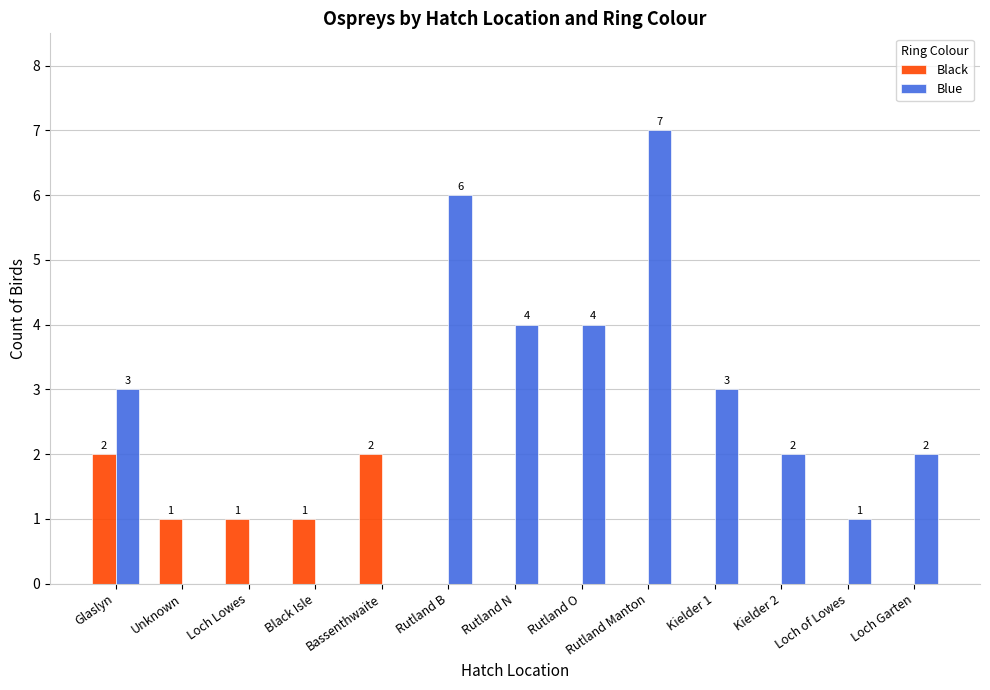

Which series has the widest spread of values?

Blue